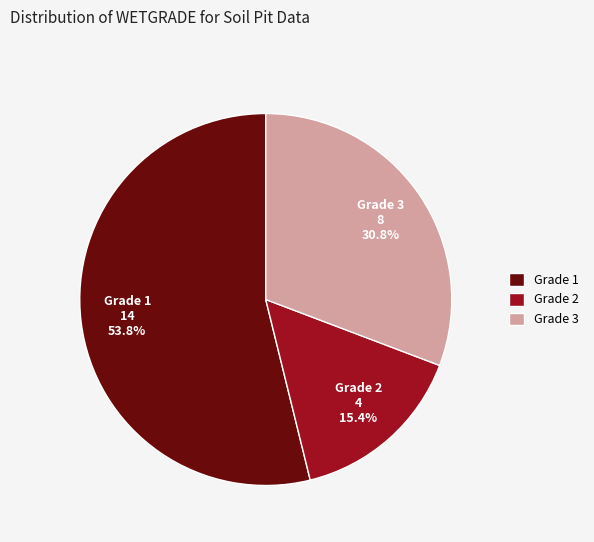

Rank the categories by value from lowest to highest.

Grade 2, Grade 3, Grade 1